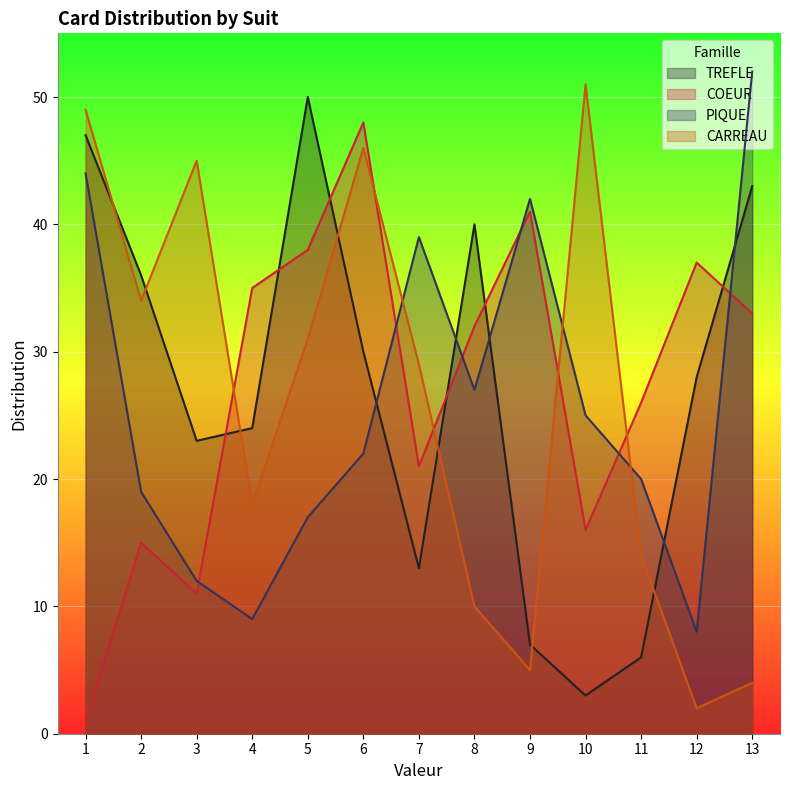

What are all the series names shown in the legend?

TREFLE, COEUR, PIQUE, CARREAU